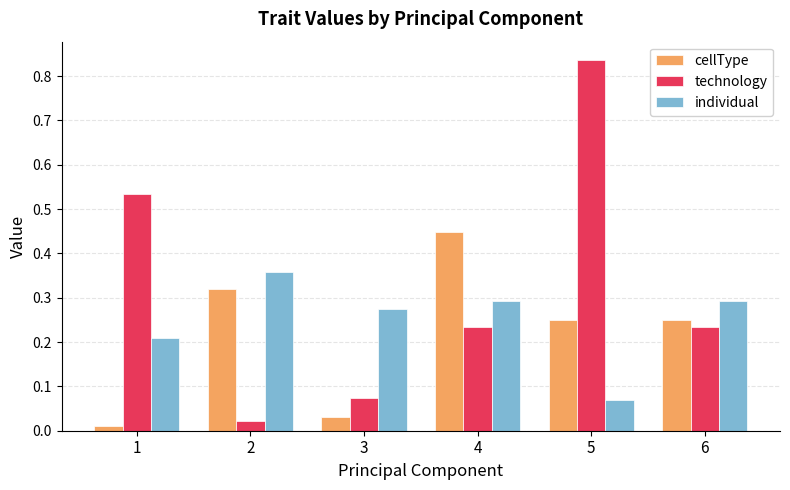

Which series has the largest range (max minus min)?

technology